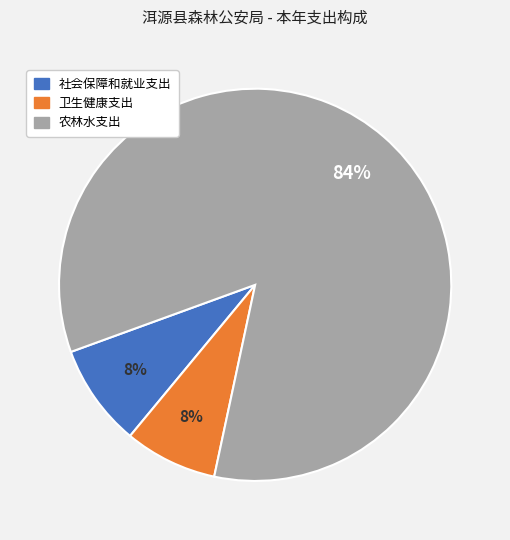

Between 社会保障和就业支出 and 农林水支出, which is larger?

农林水支出